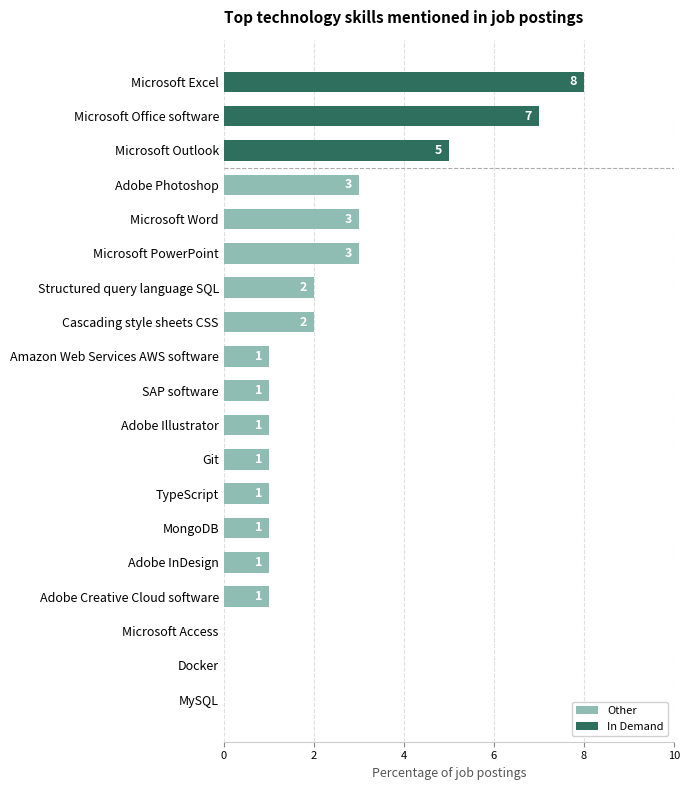

How many bars are there in total?

19